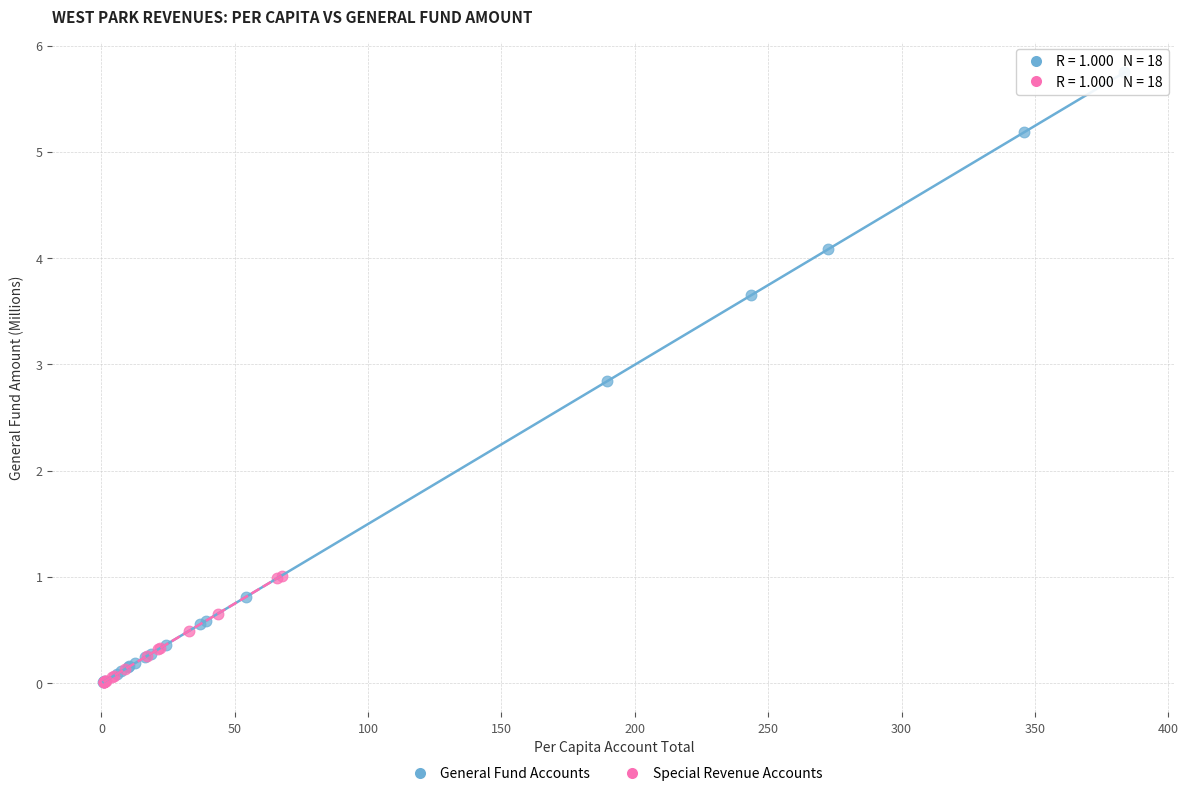

Which series has the widest spread of Y values?

General Fund Accounts